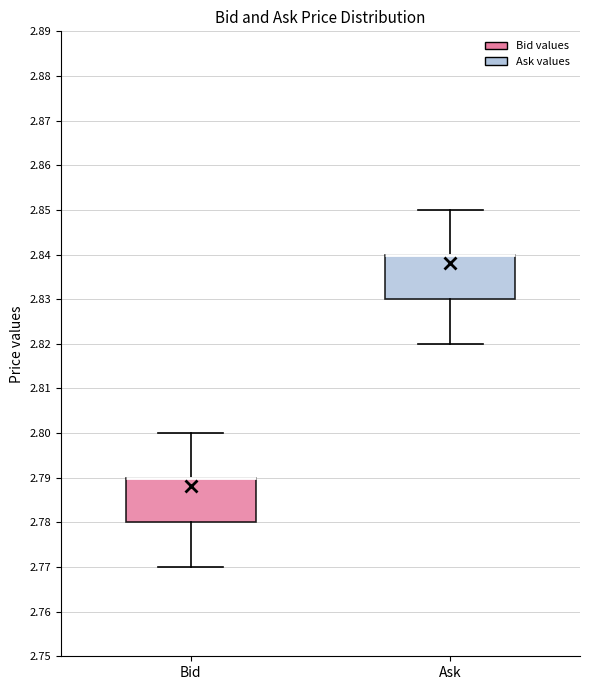

Where does the lower whisker of the box for Ask end on the y-axis? The values are not printed on the chart, so give them approximately, as read against the axis.

2.82